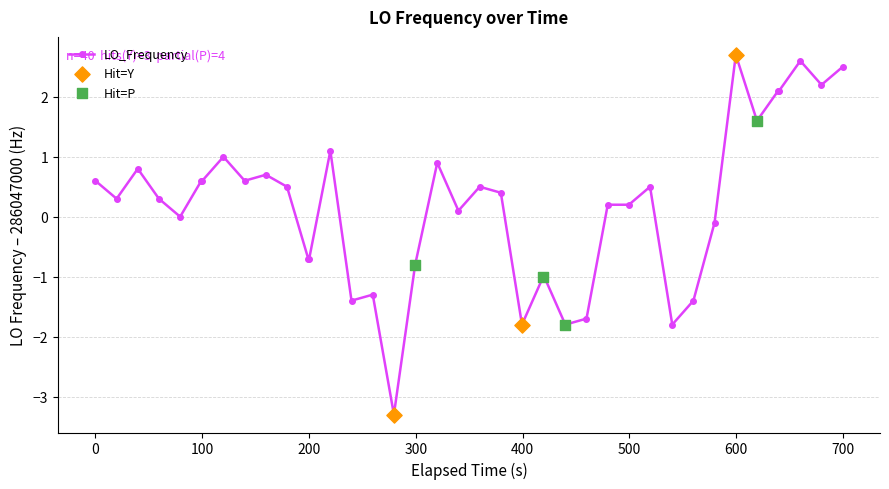

What is the value of the 23rd point from the left?

-1.8